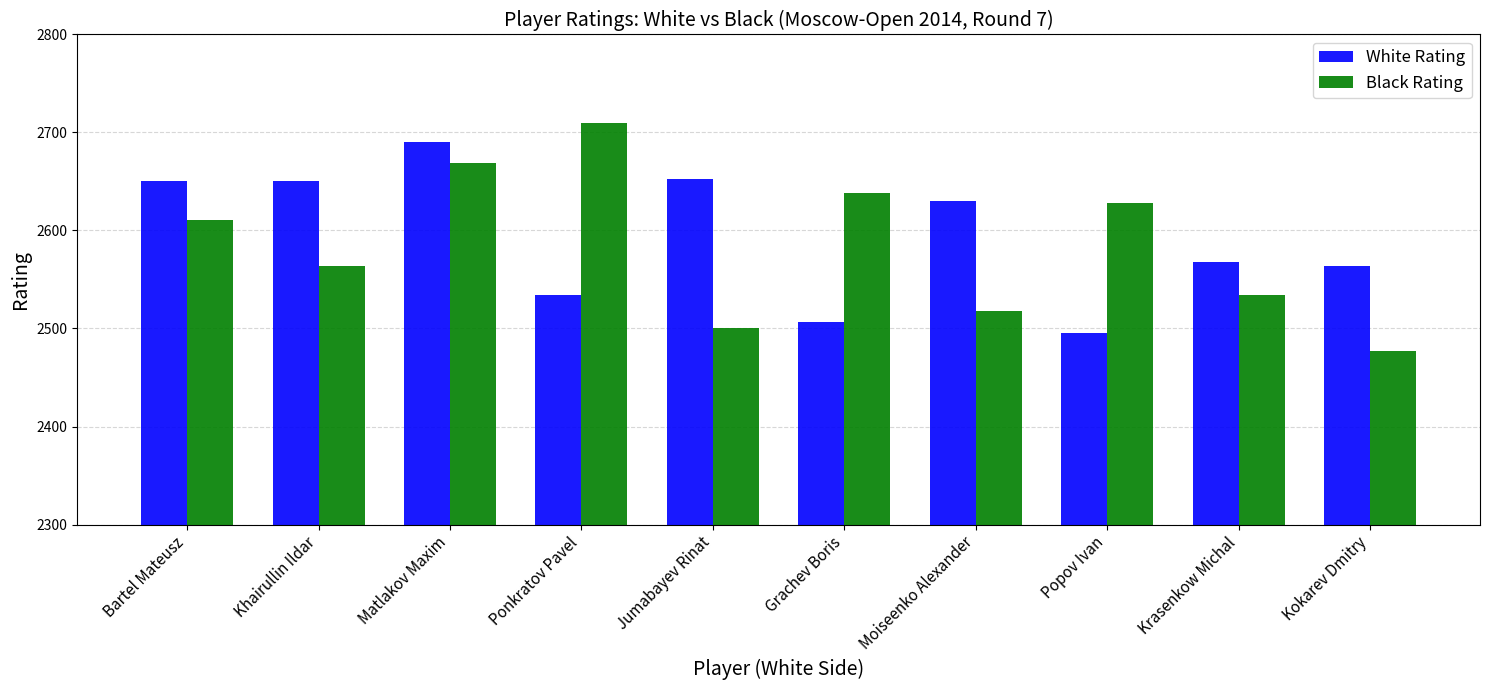

Is the value of Black Rating at Jumabayev Rinat greater than the value of White Rating at Kokarev Dmitry?

No